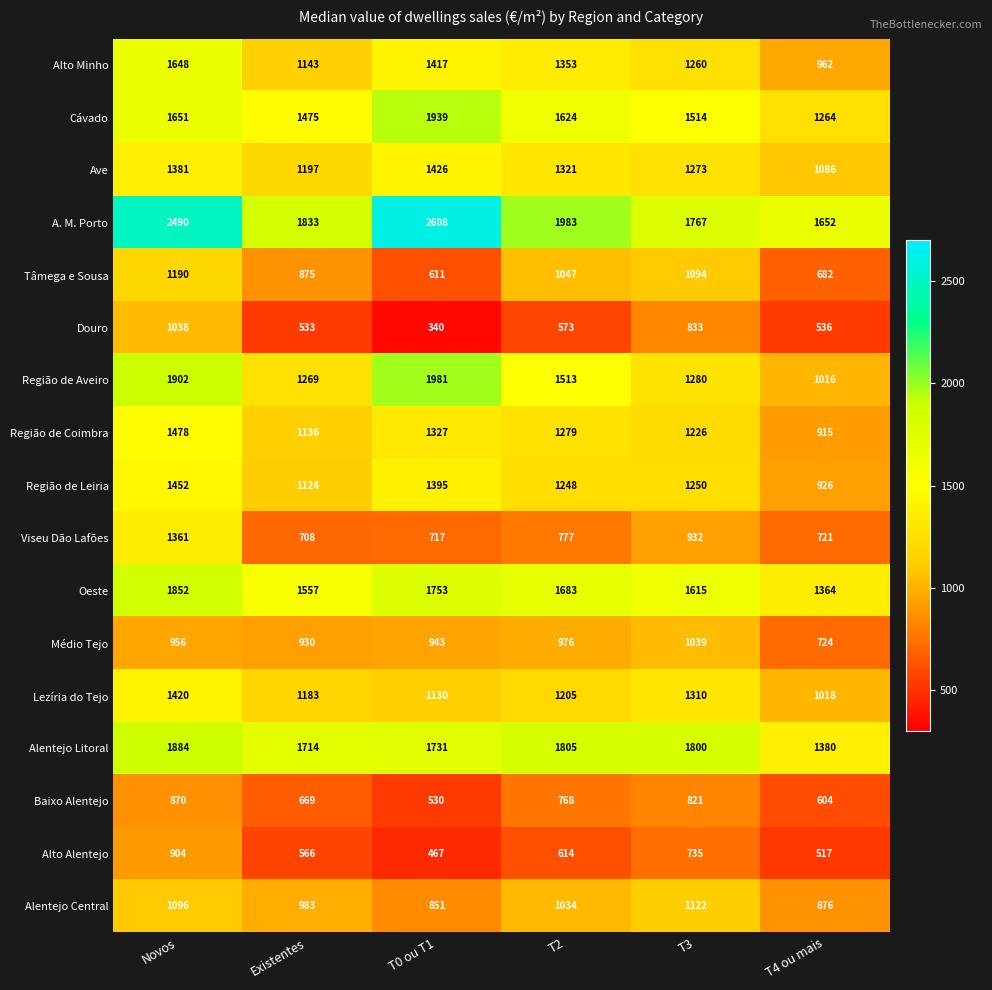

At which category is the sum across all series the highest?

Novos